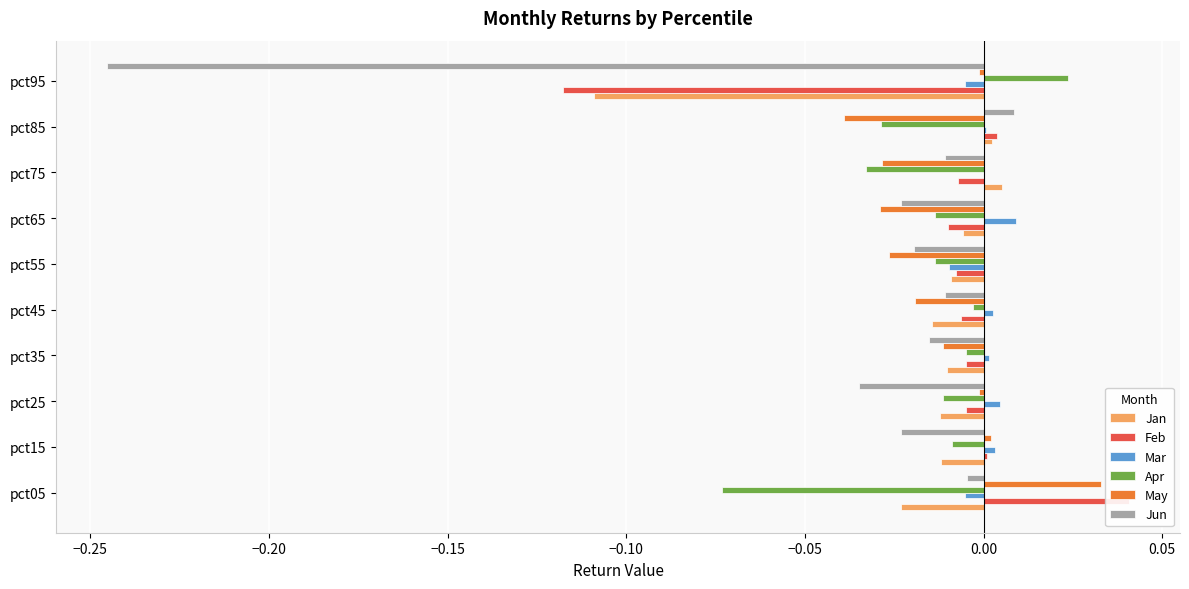

How many bars are there in total?

60